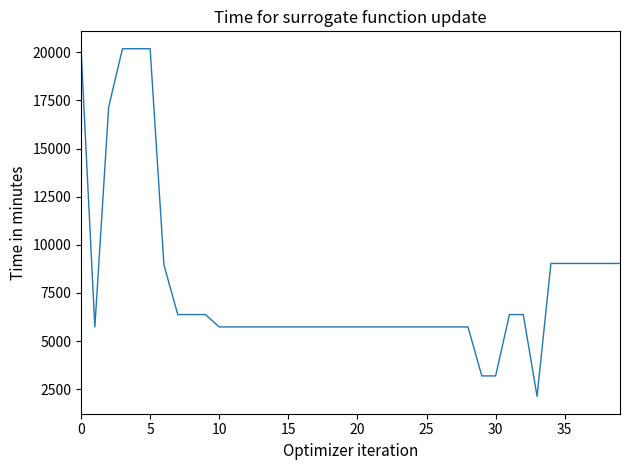

What is the greatest value displayed?

20186.0